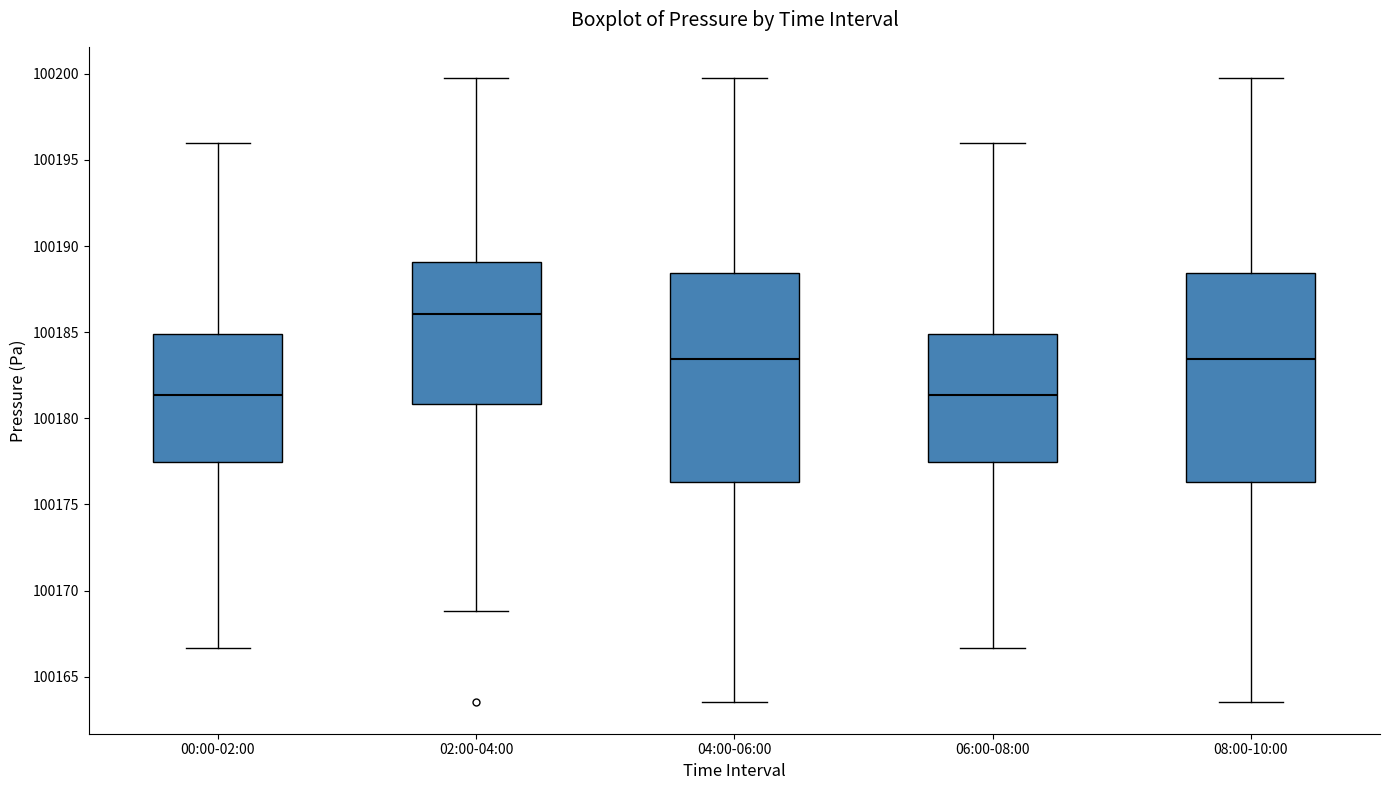

Where does the lower whisker of the box for 04:00-06:00 end on the y-axis? The values are not printed on the chart, so give them approximately, as read against the axis.

100163.5